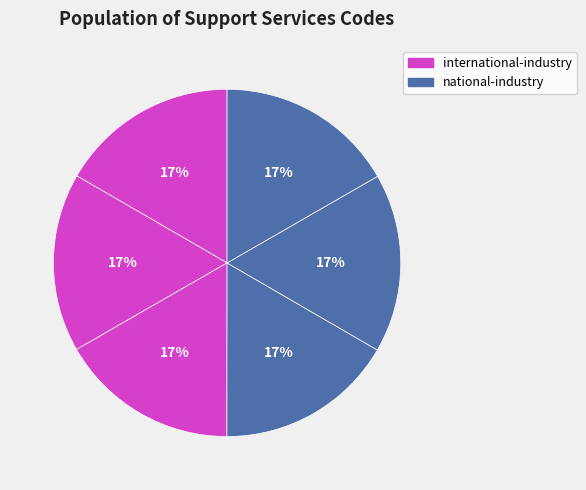

Does any single category account for the majority?

No